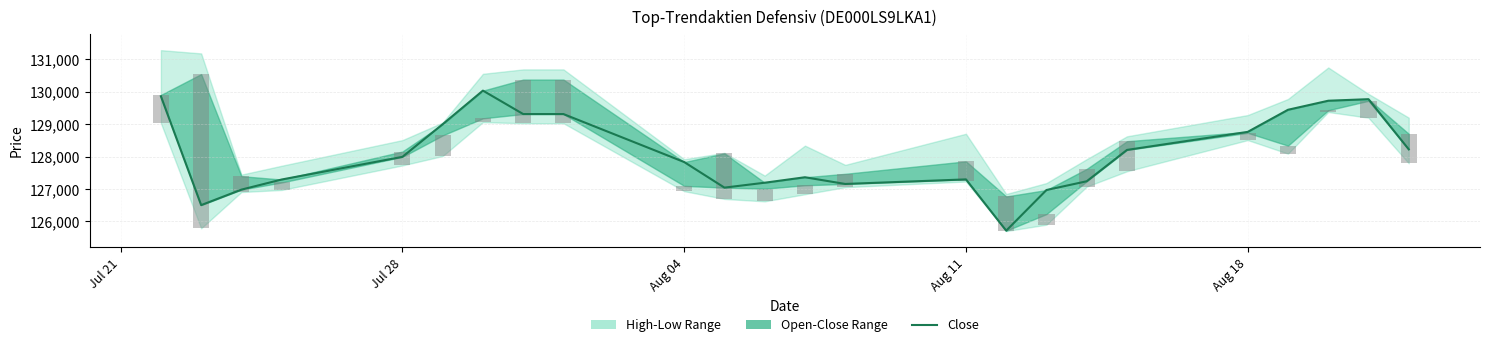

Reading right to left, list all the values displayed in this chart.

128224	129772	129724	129445	128763	128206	127239	126969	125715	127297	127156	127363	127194	127043	127832	129313	129313	130036	128999	127992	127293	126981	126503	129861